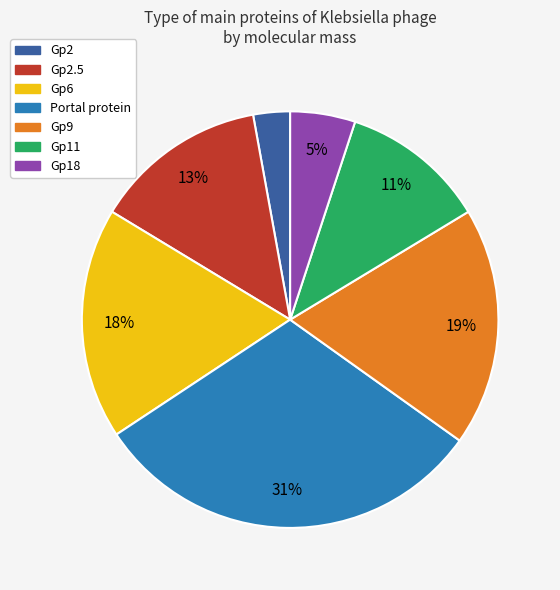

To the nearest percent, what is the average slice percentage?

14%